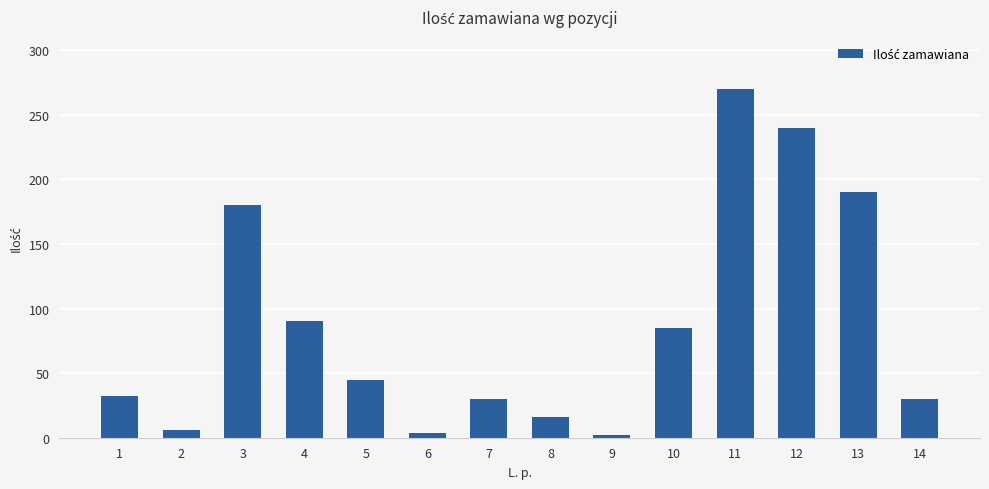

Which has a higher value, 8 or 5?

5